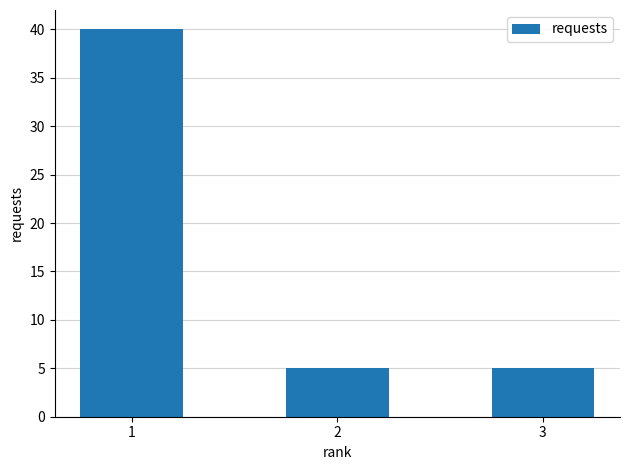

What is the ratio of the value at 1 to the value at 2?

8.0